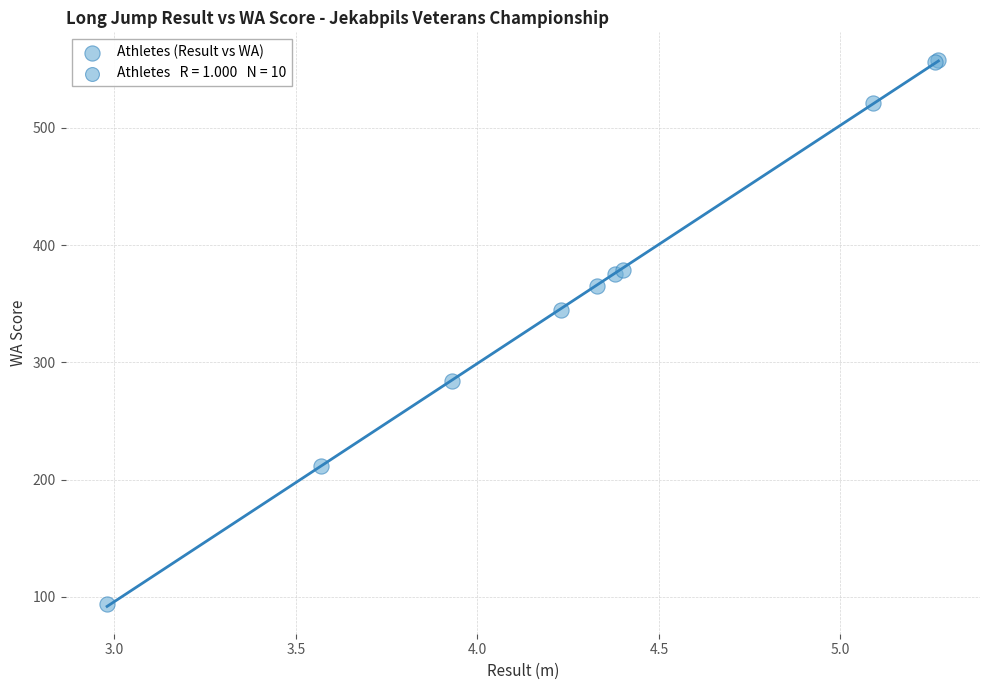

What Y value in the scatter plot is closest to 326?

345